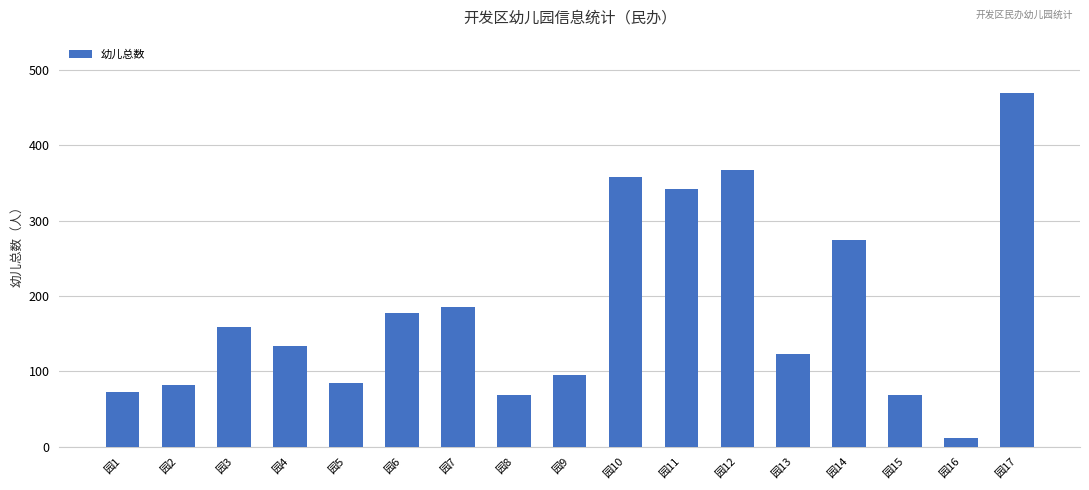

True or false: the data shows 177 at 园6.

True